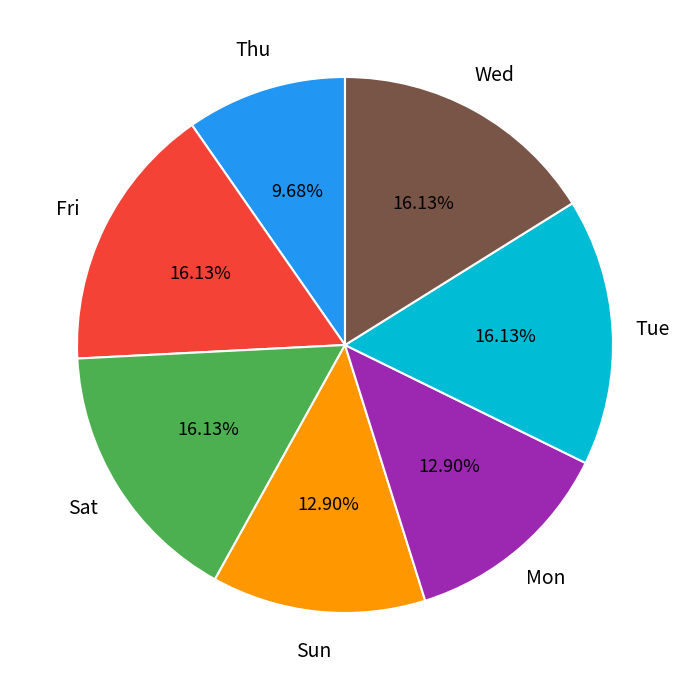

Is there a majority slice in this chart?

No